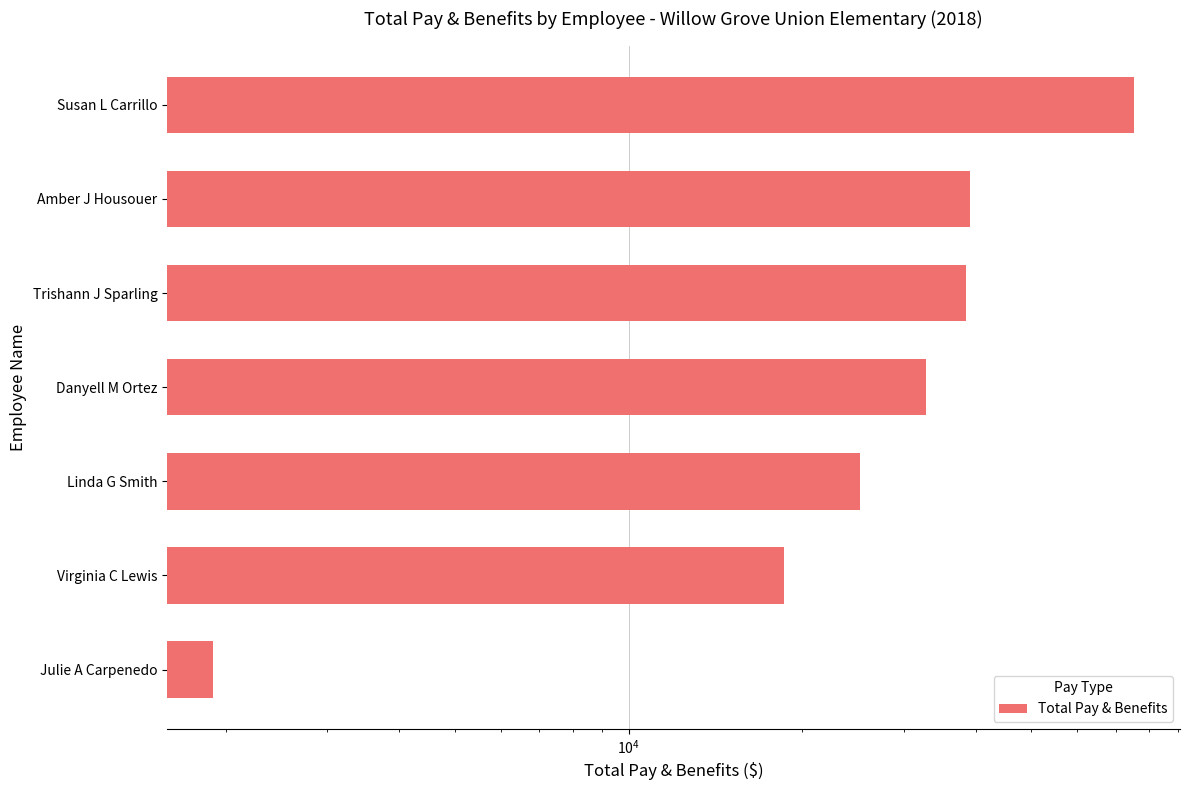

How many values are below 32760?

3